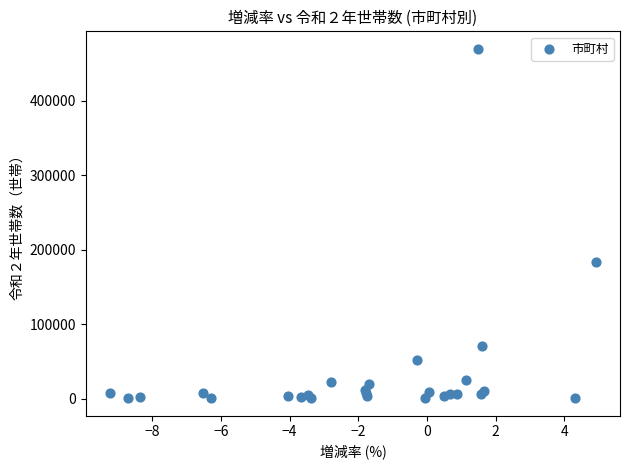

What Y value in the scatter plot is closest to 235110?

184023